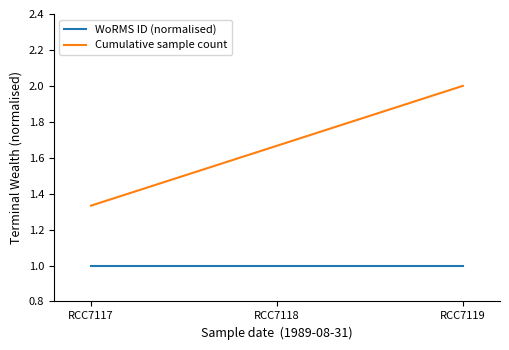

What is the greatest value displayed?

2.0